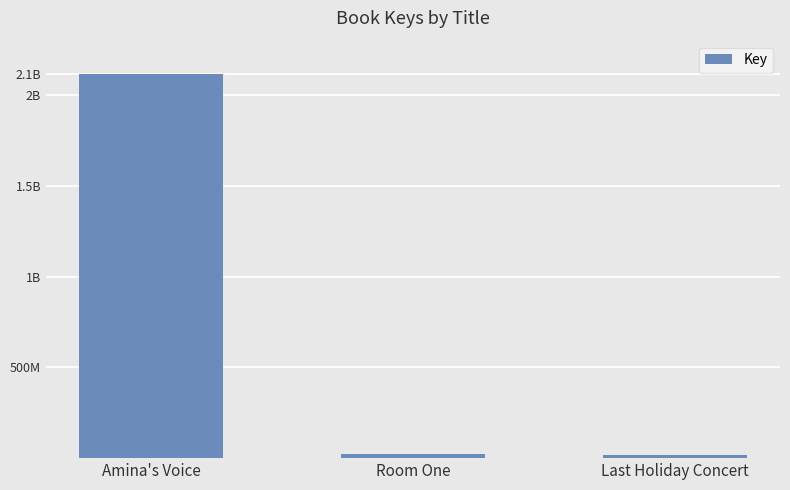

Does the chart contain stacked bars?

No